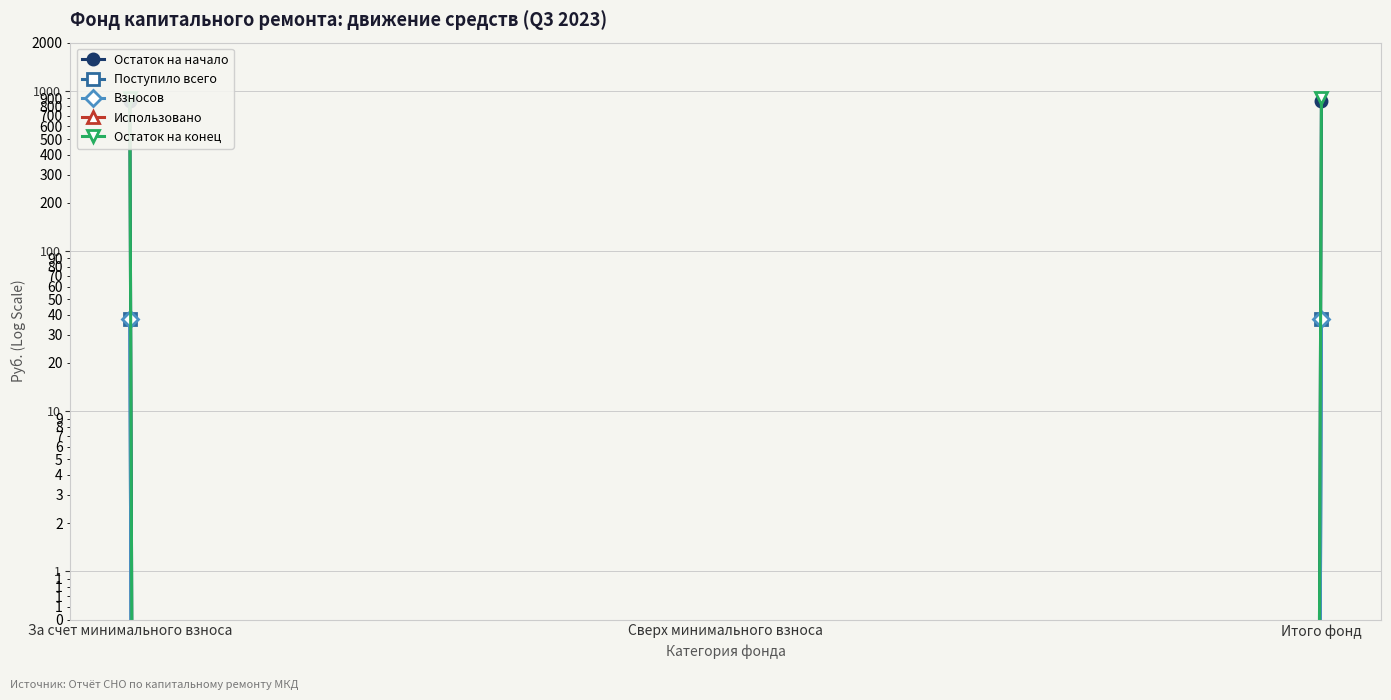

Which series has the largest total across all categories?

Остаток на конец